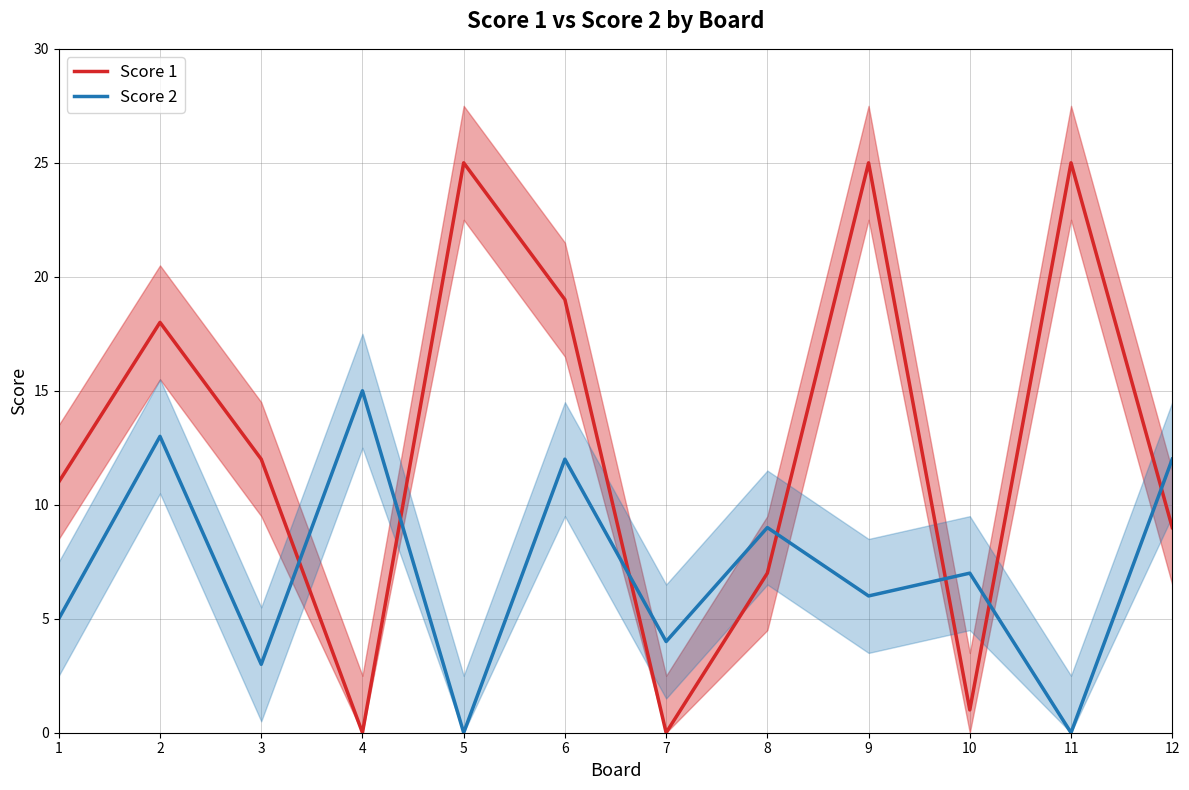

What is the spread (max minus min) of values at 3?

9